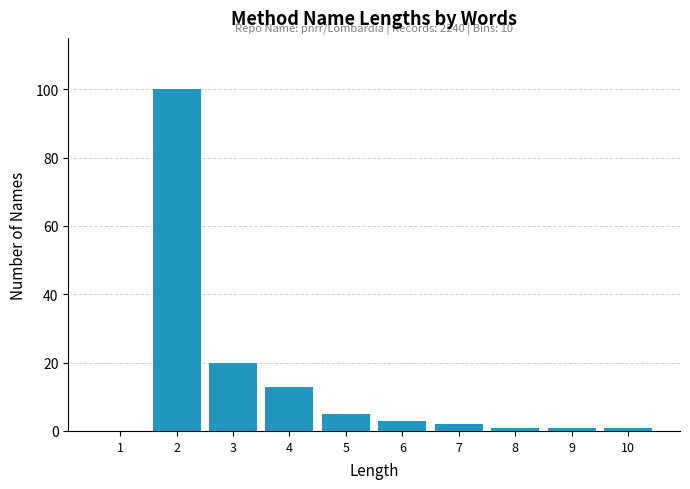

Reading left to right, what are all the values shown in this chart?

1=0	2=100	3=20	4=13	5=5	6=3	7=2	8=1	9=1	10=1